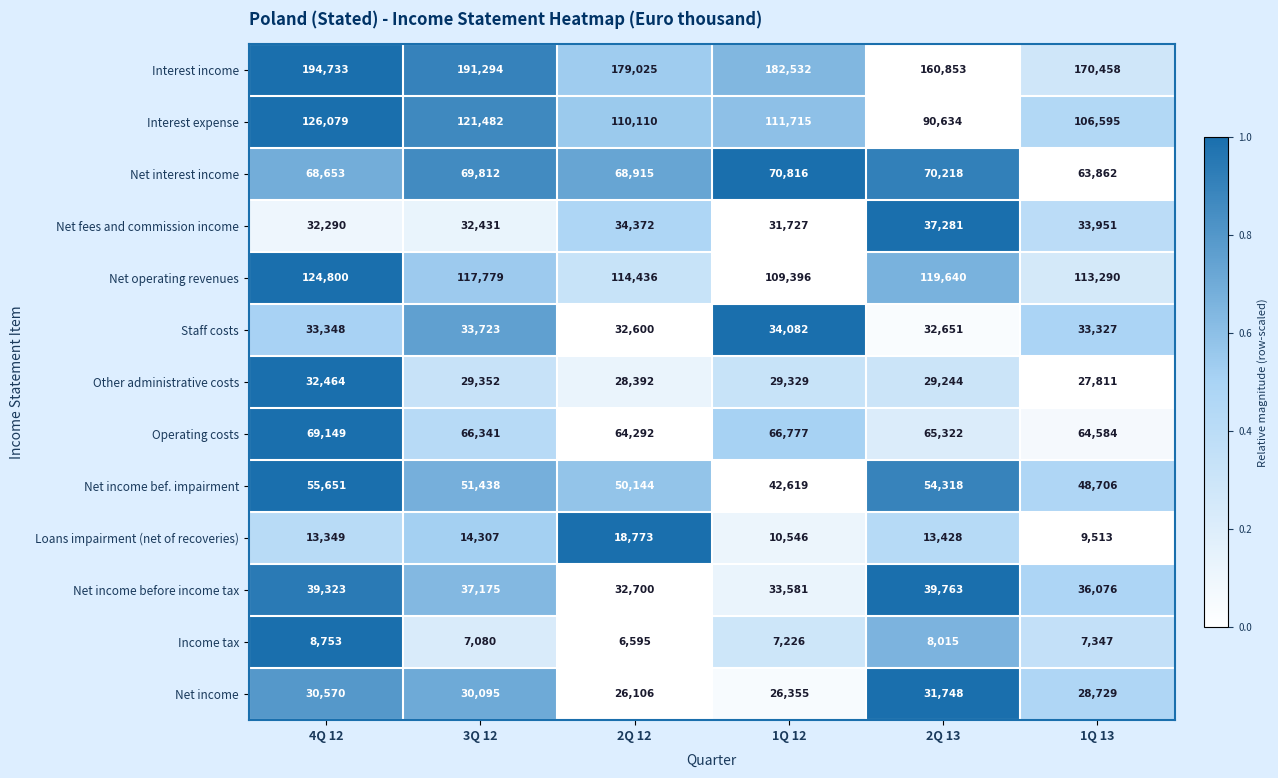

True or false: Net interest income has a value of 18839 at 3Q 12.

False